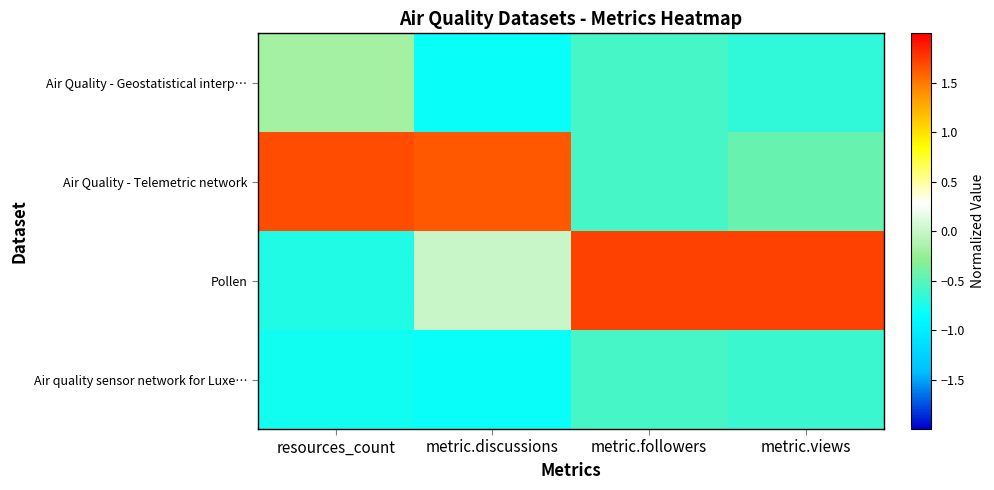

Reading left to right, what are all the values shown in this chart?

Air Quality - Geostatistical interp…: resources_count=-0.2	metric.discussions=-0.8	metric.followers=-0.6	metric.views=-0.7
Air Quality - Telemetric network: resources_count=1.7	metric.discussions=1.6	metric.followers=-0.6	metric.views=-0.5
Pollen: resources_count=-0.7	metric.discussions=0.0	metric.followers=1.7	metric.views=1.7
Air quality sensor network for Luxe…: resources_count=-0.8	metric.discussions=-0.8	metric.followers=-0.6	metric.views=-0.6